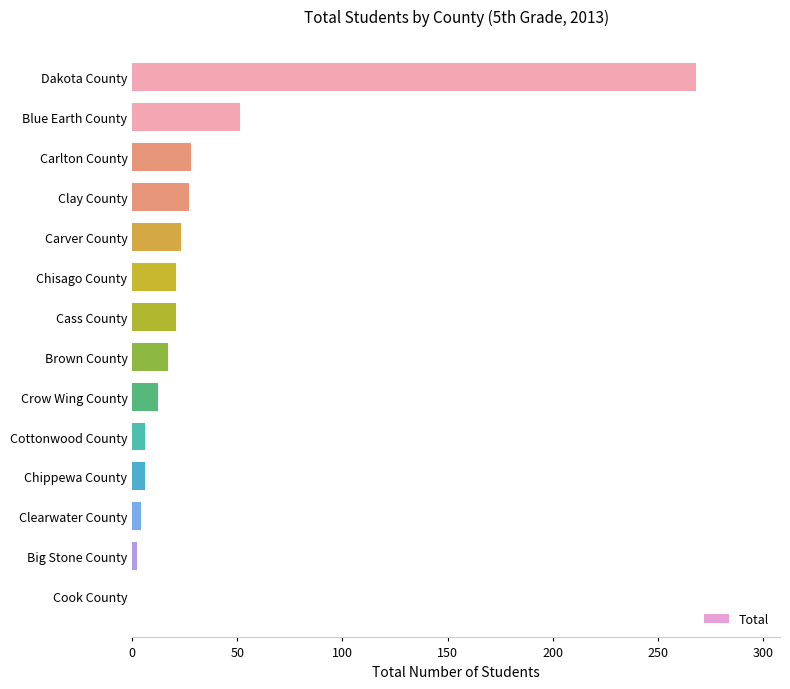

What is the sum of all values?

486